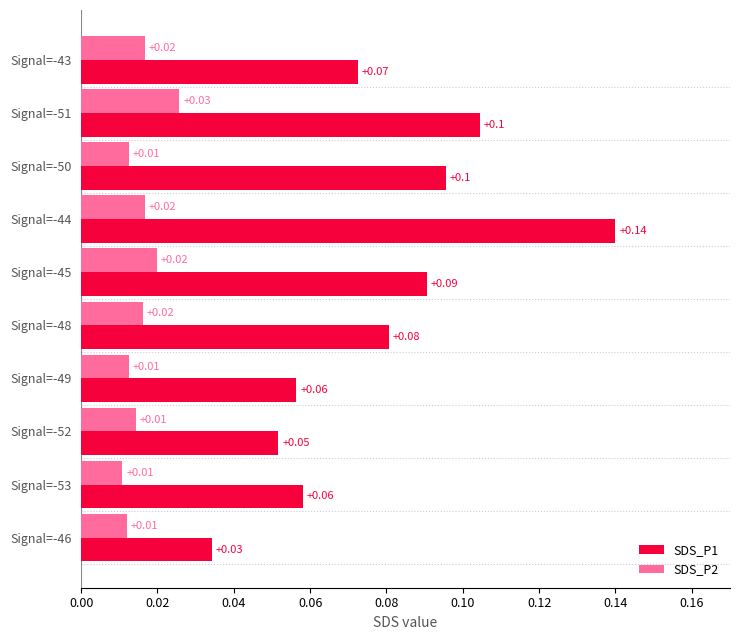

Which series has the widest spread of values?

SDS_P1